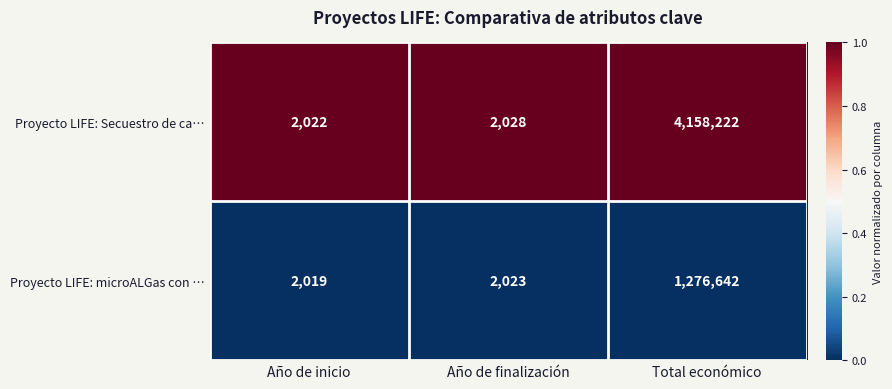

At which category does the chart reach its peak across all series?

Total económico